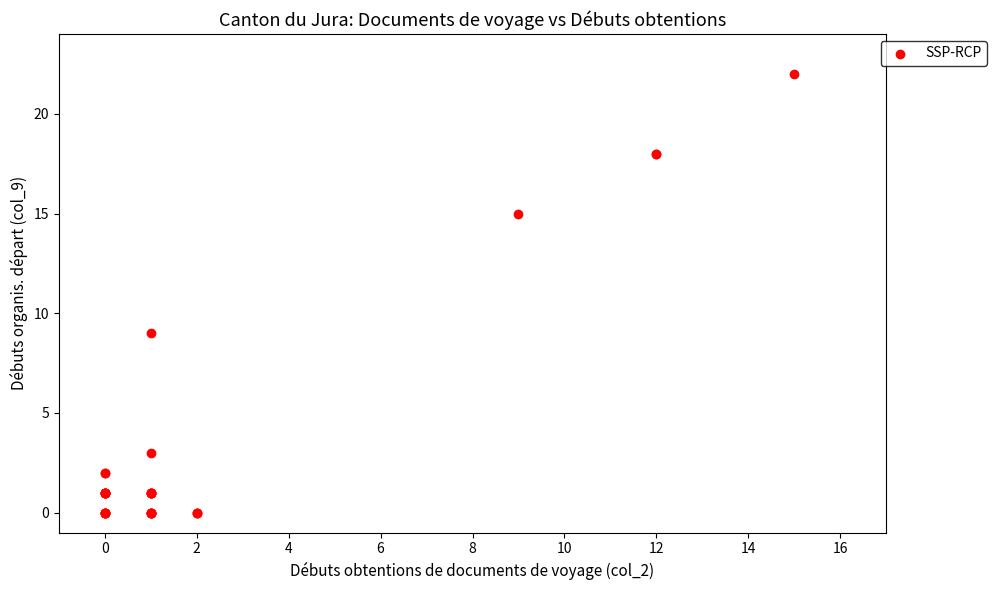

What Y value in the scatter plot is closest to 11?

9